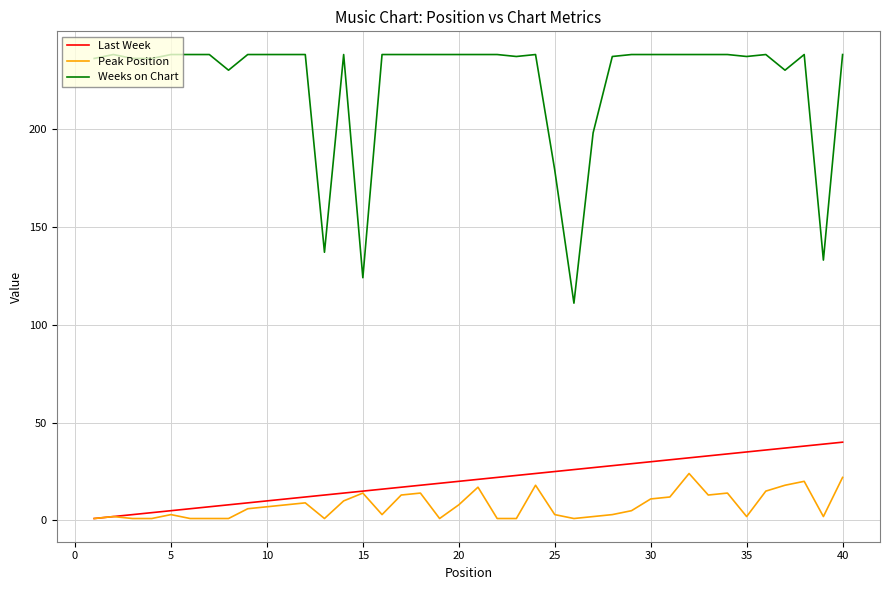

True or false: Weeks on Chart and Last Week cross at least once.

False